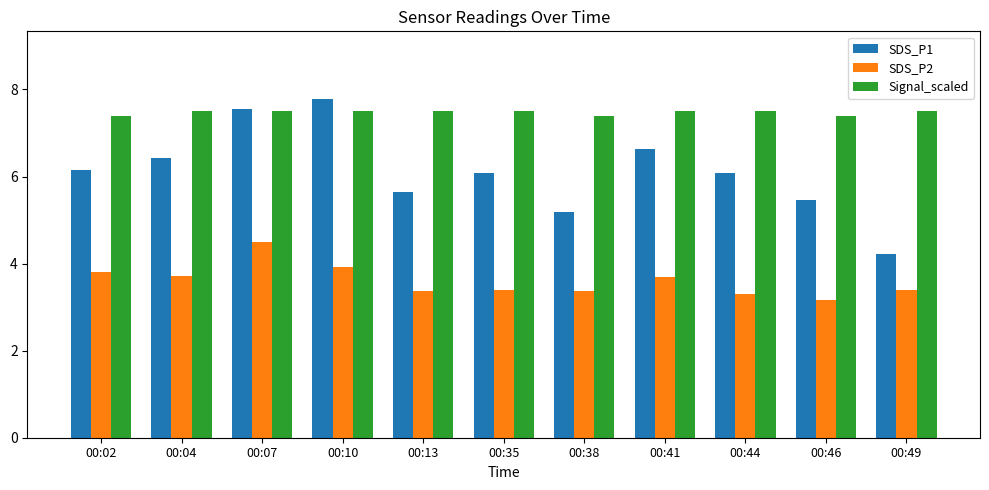

What is the lowest value of the SDS_P2 series?

3.2